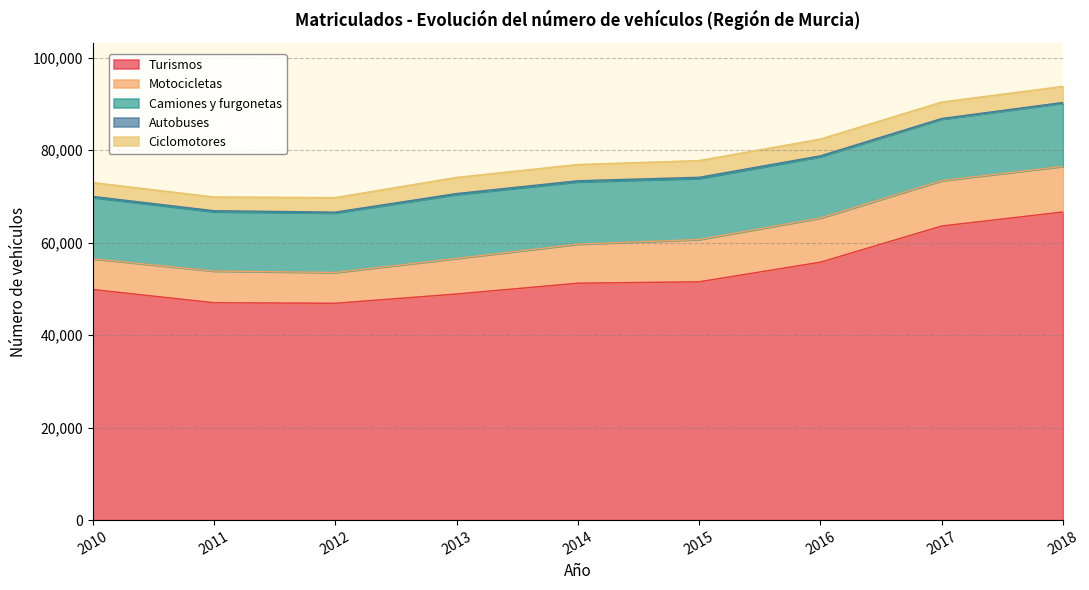

What is the difference between the second highest and minimum values in the Turismos series?

16707